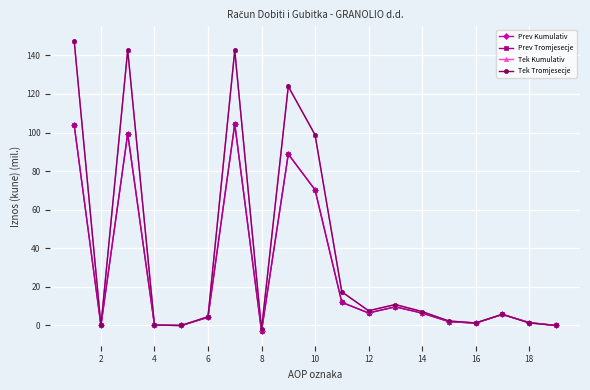

What is the maximum value shown in the chart?

147.5